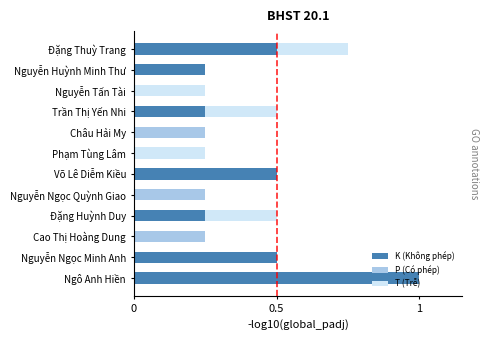

True or false: K (Không phép) has a value of 0.0 at Cao Thị Hoàng Dung.

True